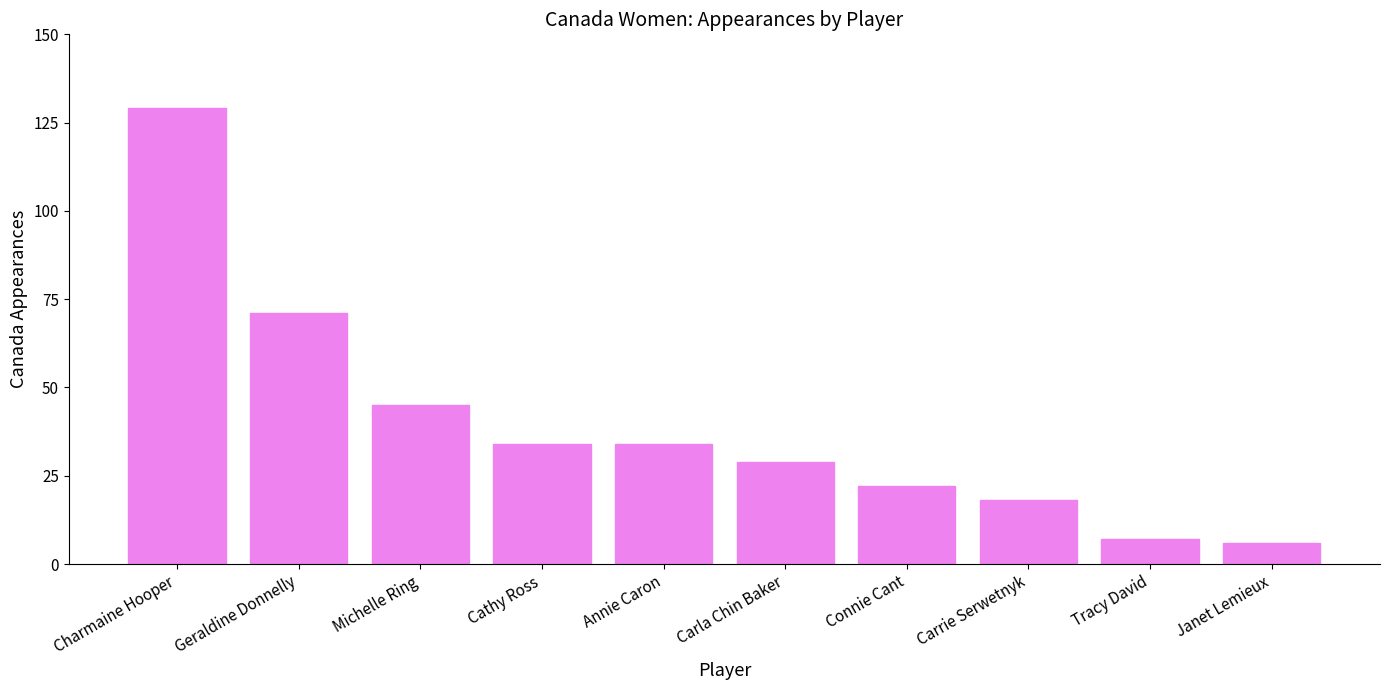

What is the label of the 4th bar from the right?

Connie Cant